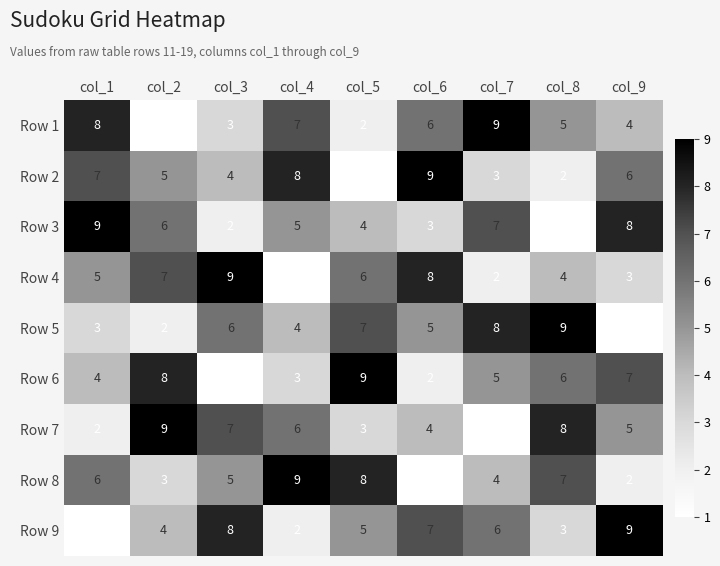

What is the smallest value displayed?

1